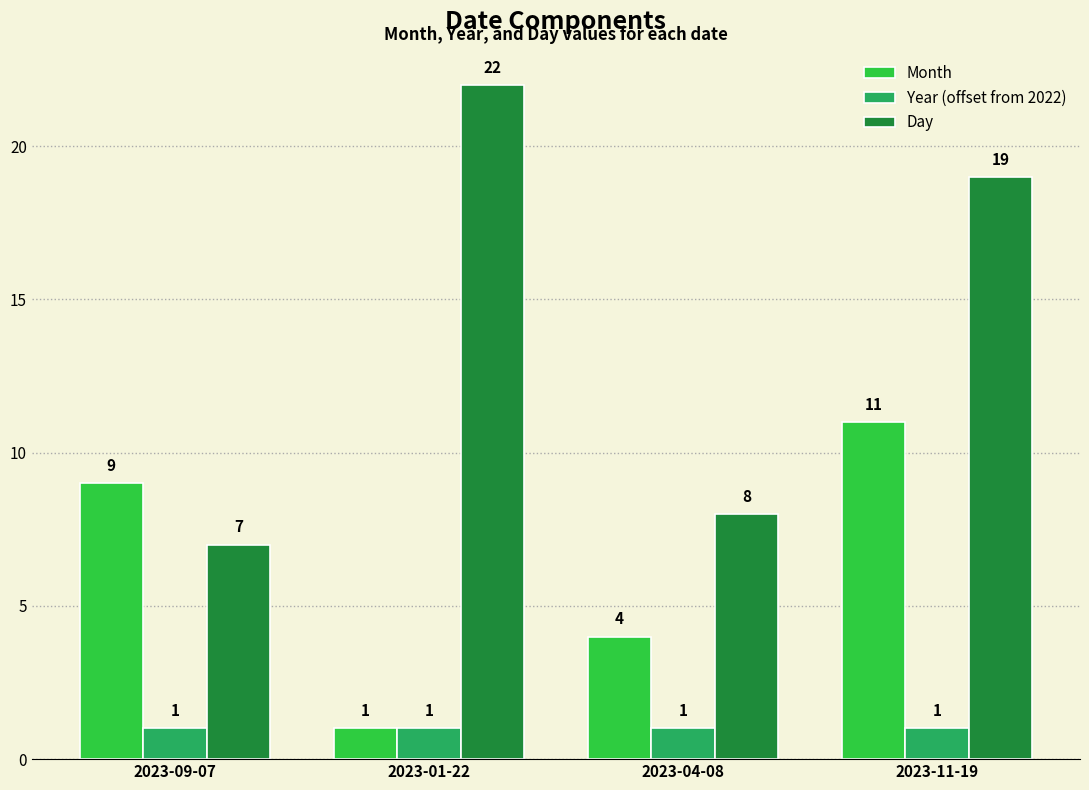

What is the difference between the second highest and second lowest values in the Day series?

11